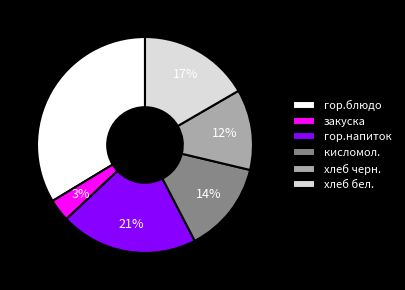

Is there any slice that represents more than half of the pie?

No